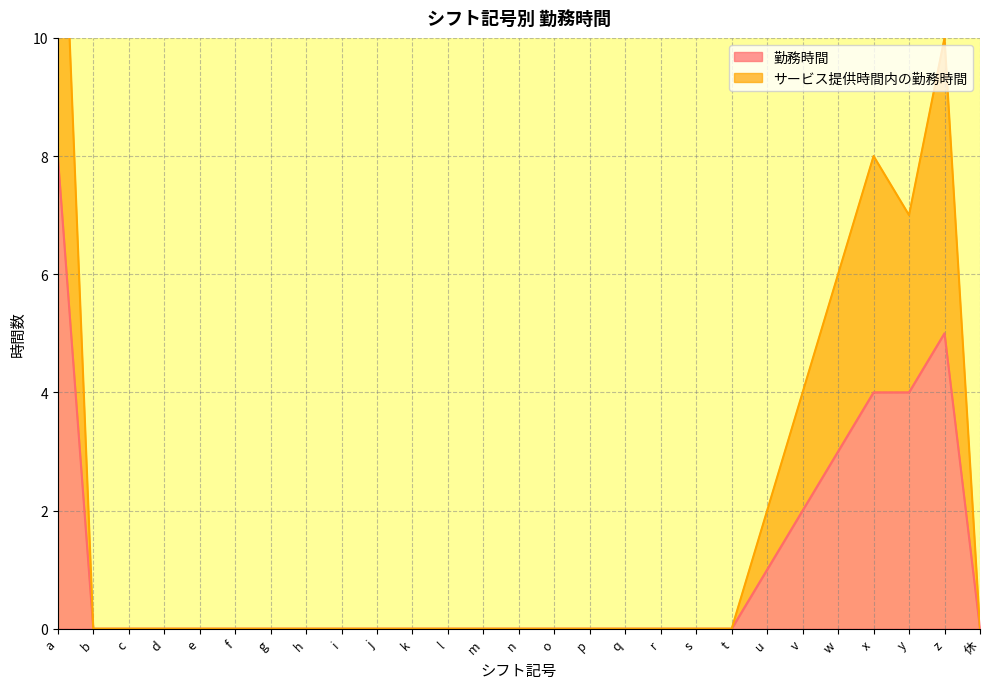

The value of 勤務時間 at b is 0. True or false?

True